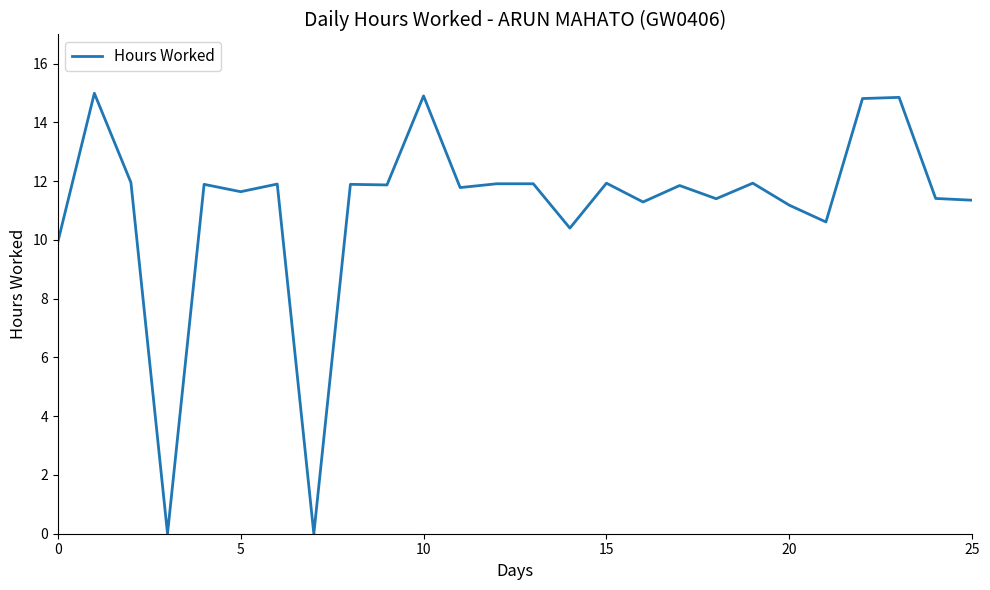

What is the greatest value displayed?

15.0